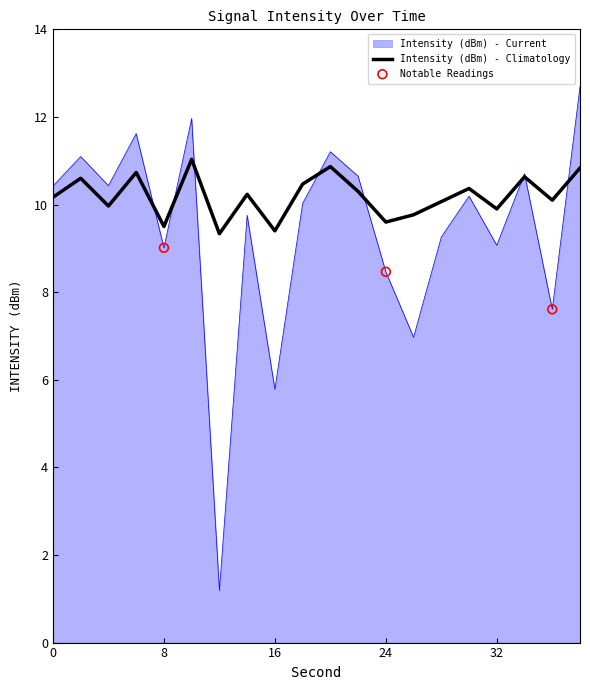

Rank the series by their average value, from lowest to highest.

Intensity (dBm) - Current, Intensity (dBm) - Climatology